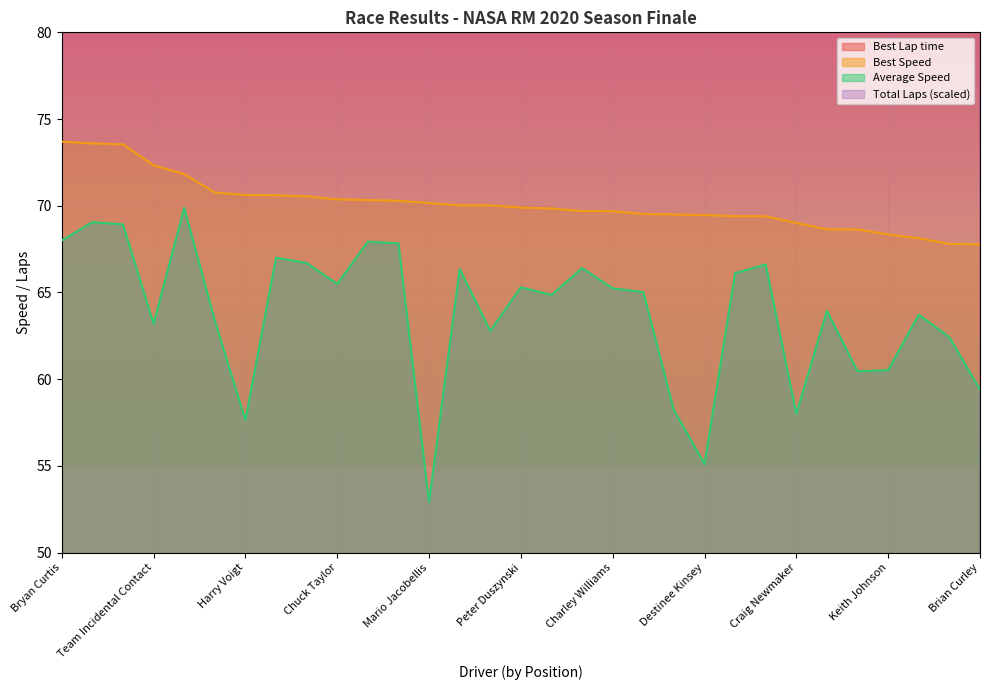

Reading left to right, what are all the values shown in this chart?

Total Laps: 81.0	120.0	120.0	107.0	120.0	107.0	94.0	120.0	120.0	120.0	120.0	120.0	107.0	120.0	107.0	120.0	120.0	120.0	120.0	120.0	94.0	94.0	120.0	120.0	94.0	120.0	107.0	107.0	120.0	120.0	107.0
Best Lap time: 124.6	124.7	124.8	126.9	127.8	129.7	130.0	130.0	130.1	130.5	130.5	130.6	130.9	131.1	131.1	131.3	131.4	131.7	131.7	132.0	132.1	132.2	132.3	132.3	133.0	133.7	133.8	134.3	134.8	135.4	135.5
Best Speed: 73.7	73.6	73.5	72.3	71.8	70.8	70.6	70.6	70.5	70.4	70.3	70.3	70.2	70.0	70.0	69.9	69.8	69.7	69.7	69.5	69.5	69.5	69.4	69.4	69.0	68.6	68.6	68.3	68.1	67.8	67.8
Average Speed: 68.0	69.1	68.9	63.2	69.9	63.4	57.6	67.0	66.7	65.5	67.9	67.8	52.9	66.4	62.8	65.3	64.8	66.4	65.2	65.0	58.2	55.1	66.1	66.6	58.0	63.9	60.5	60.5	63.7	62.4	59.4